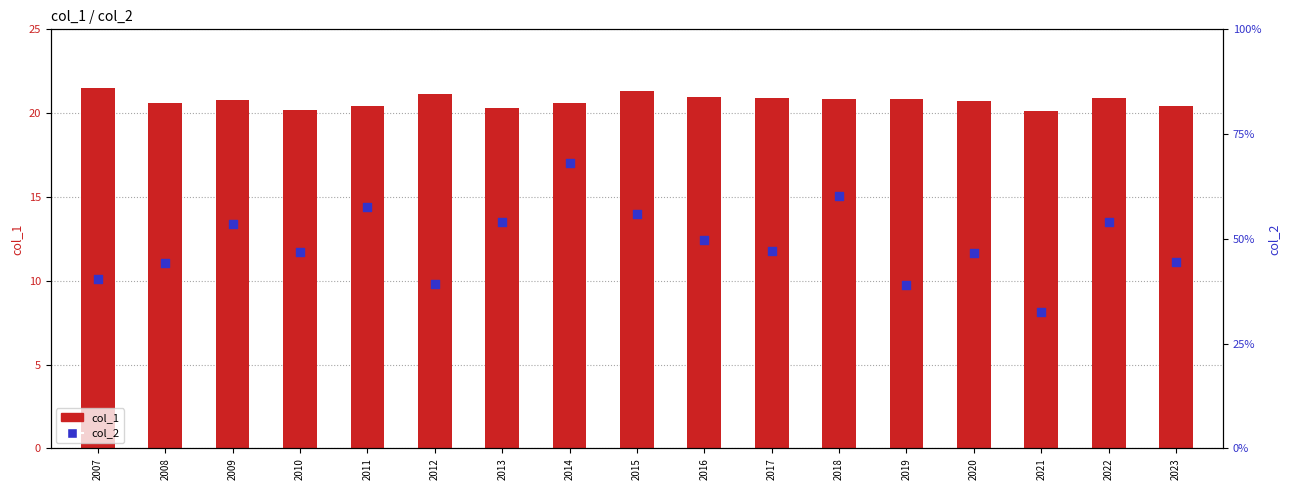

Which series has the largest total across all categories?

col_1